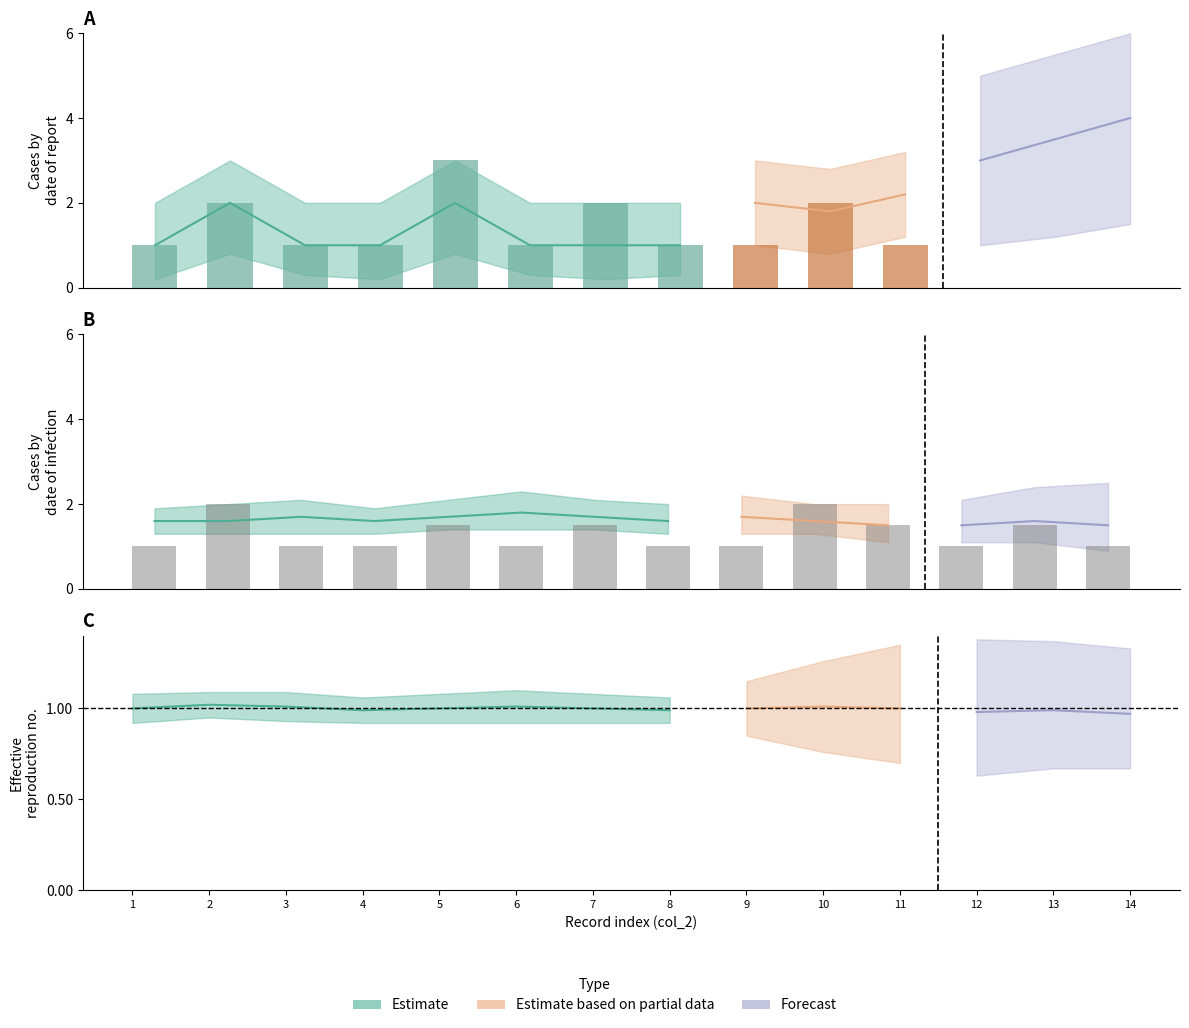

How many series are shown in this chart?

3